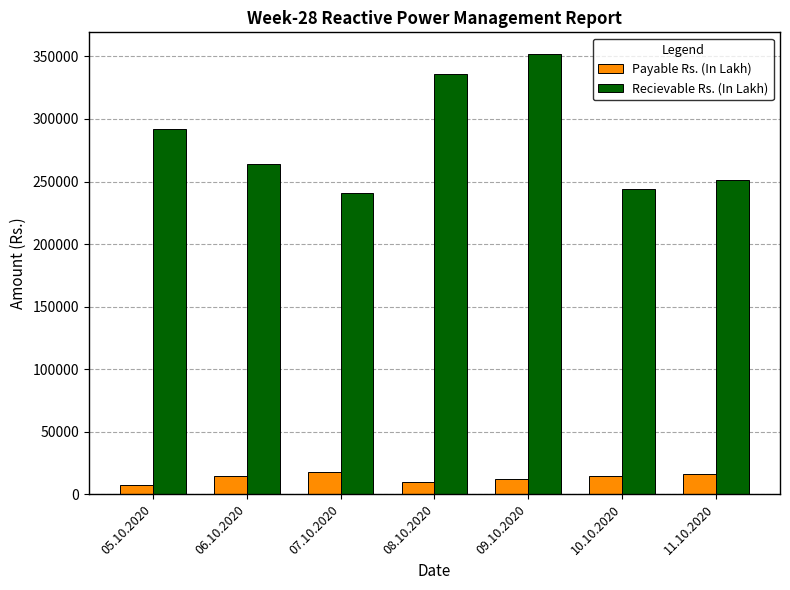

At which category is the sum across all series the highest?

09.10.2020